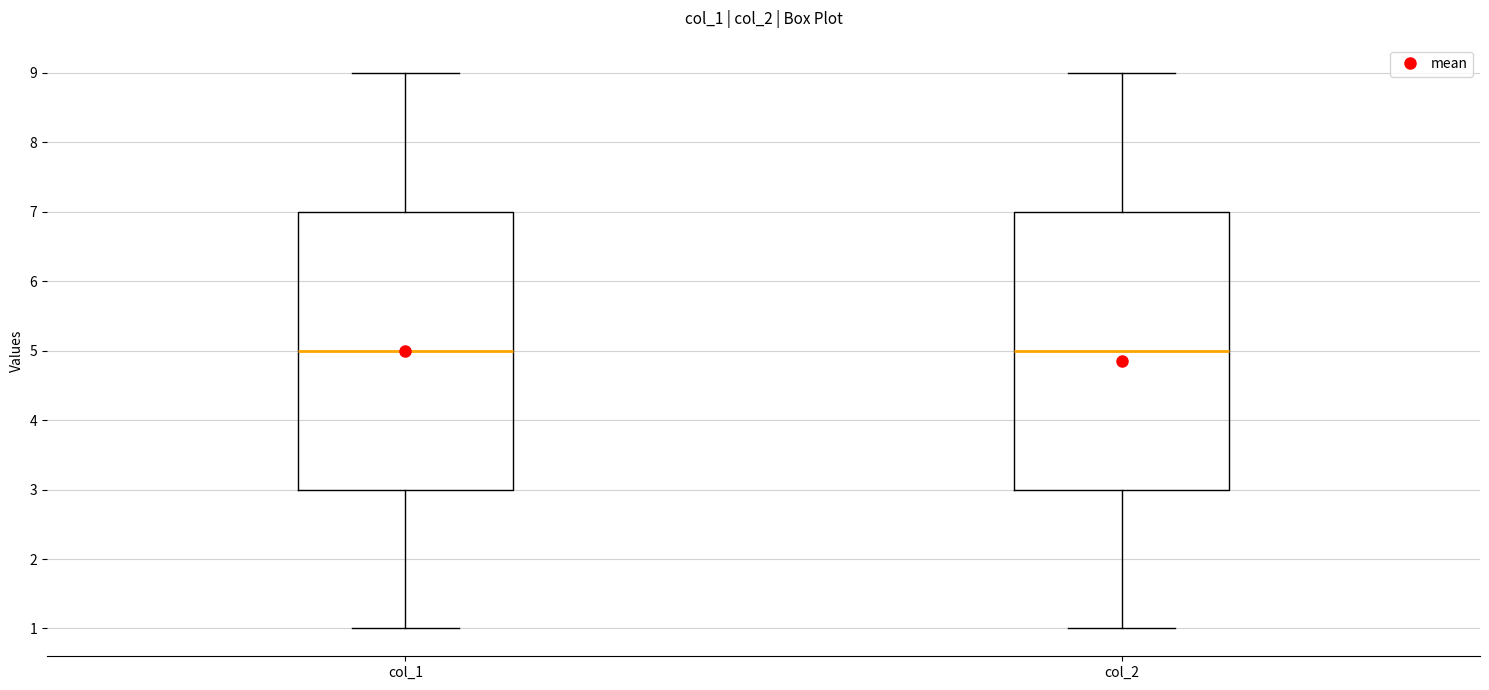

Reading left to right, read every box against the y-axis: the position of its median line, the range the box covers, and the ends of its whiskers. The values are not printed on the chart, so give them approximately, as read against the axis.

col_1: median 5, box 3 to 7, whiskers 1 to 9
col_2: median 5, box 3 to 7, whiskers 1 to 9